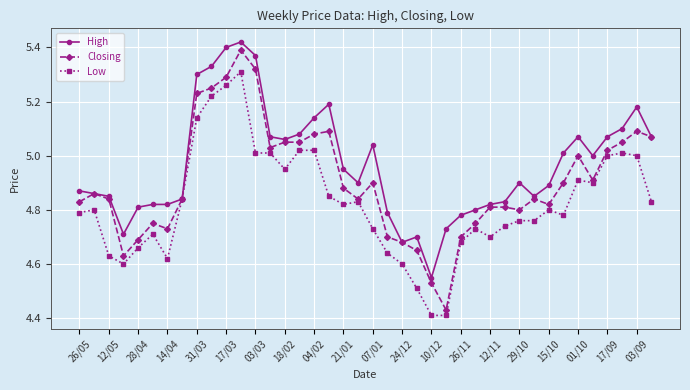

What is the difference between the maximum and minimum values in the Closing series?

1.0